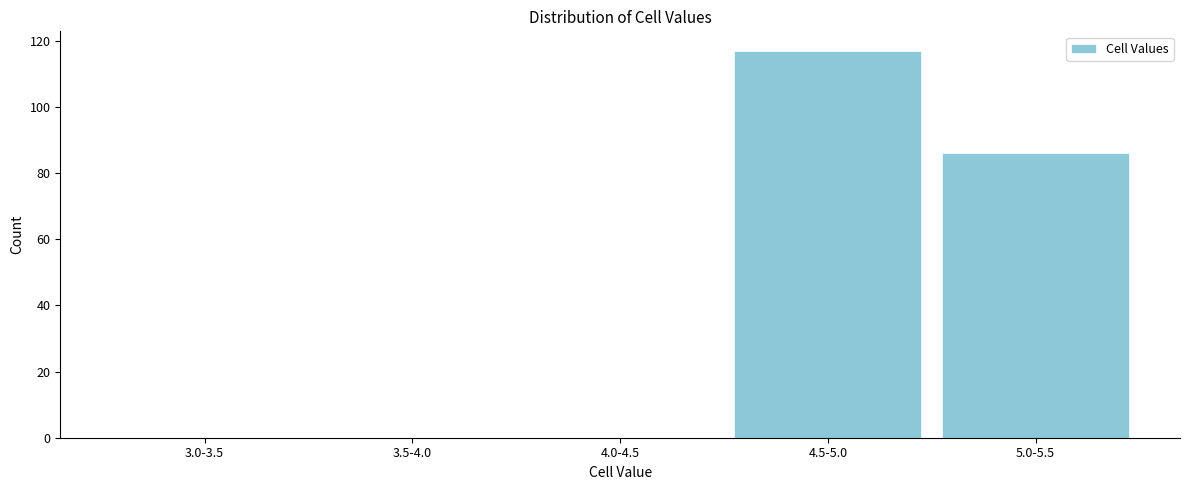

Reading right to left, what are all the values shown in this chart?

5.0-5.5=86	4.5-5.0=117	4.0-4.5=0	3.5-4.0=0	3.0-3.5=0